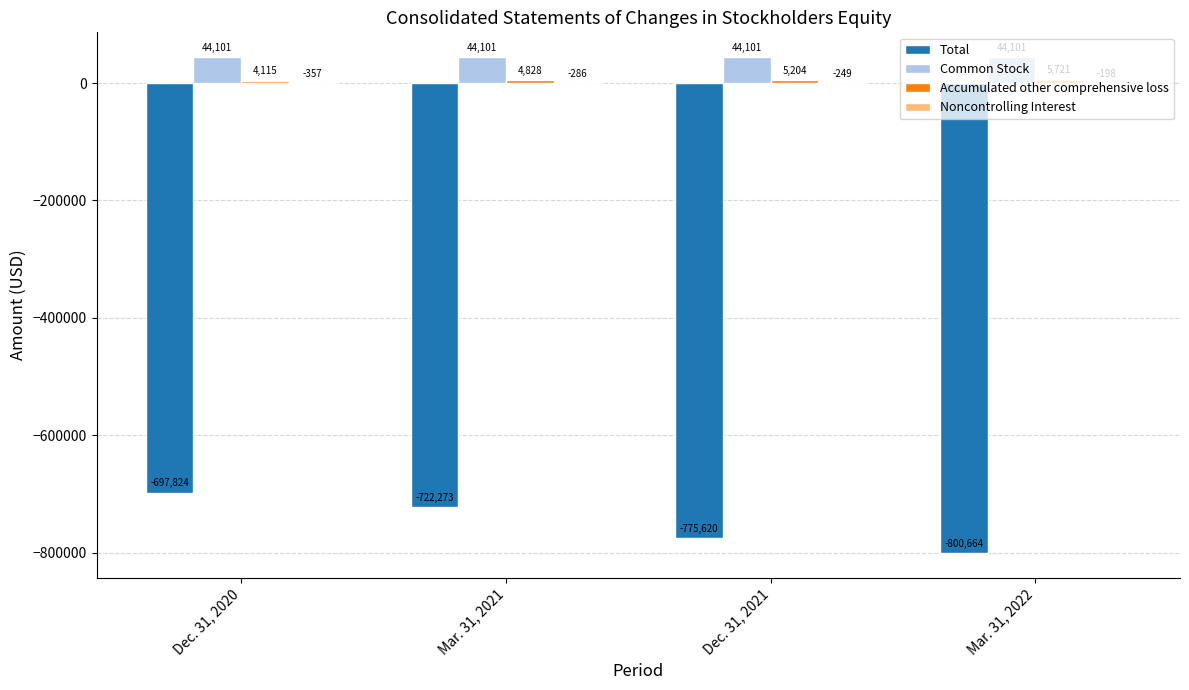

Where does the Total series first go above -722273?

Dec. 31, 2020